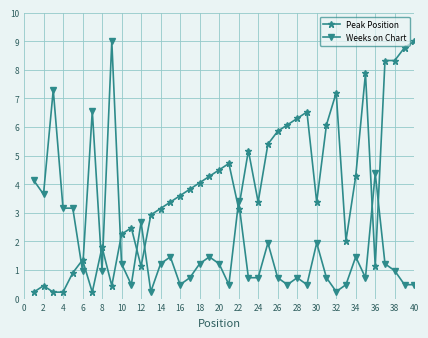

What is the smallest value displayed?

0.2